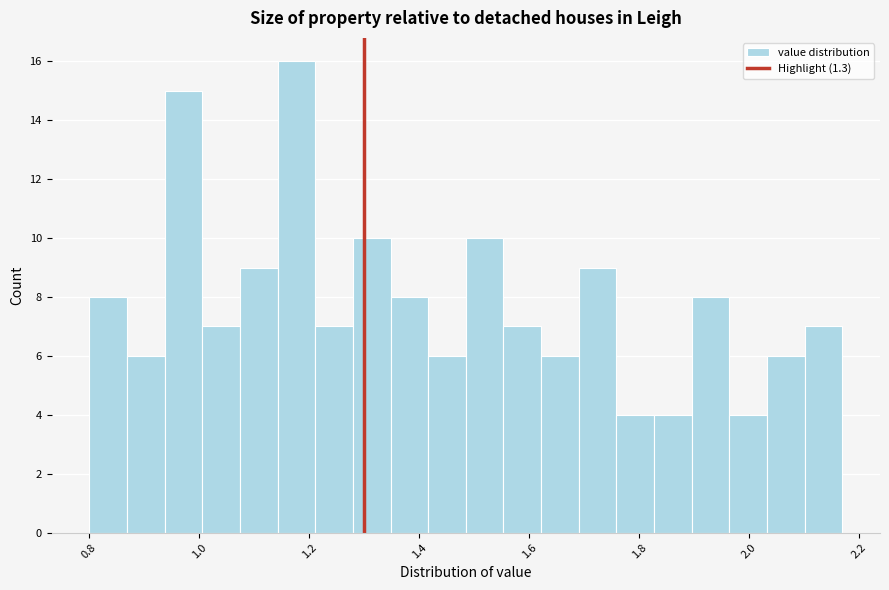

Read against the x-axis, roughly where is the centre of the tallest bar?

1.18